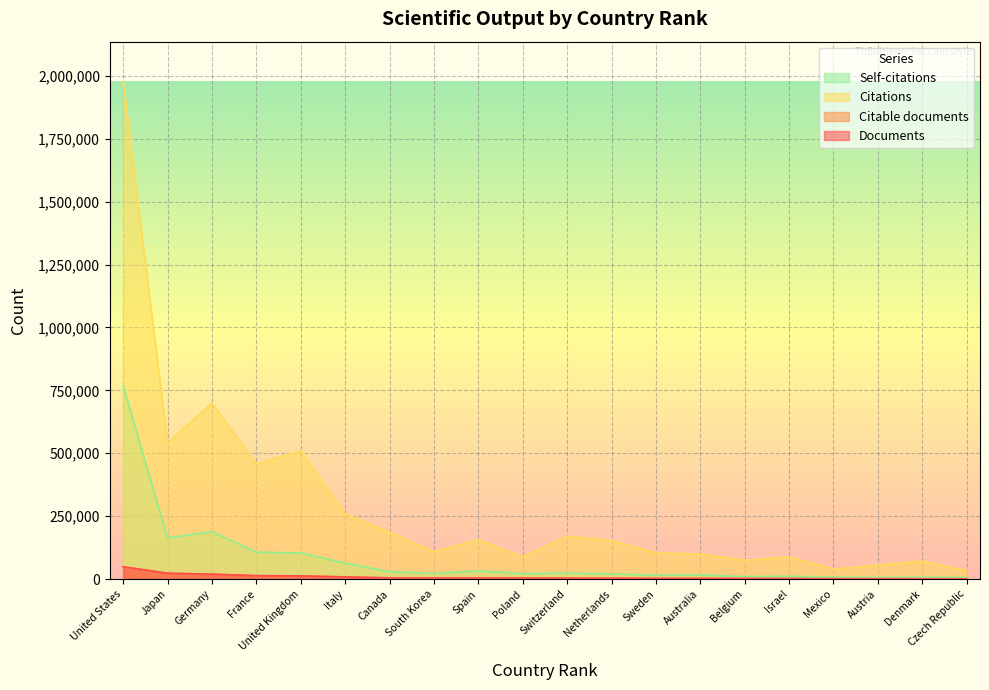

The value of Self-citations at United States is 270304. True or false?

False